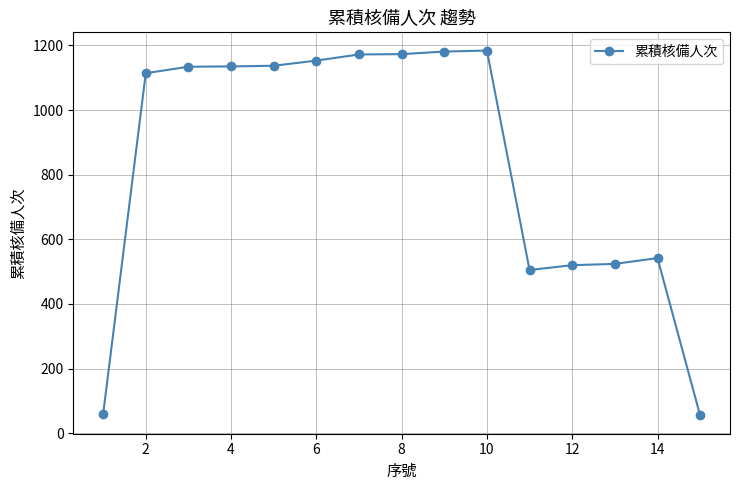

What is the value of the 2nd point from the left?

1114